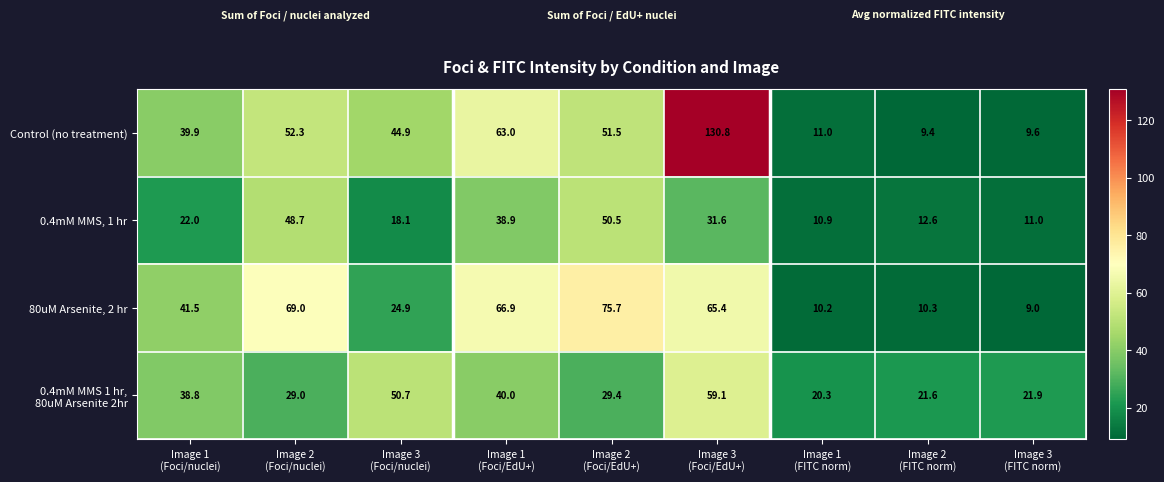

What is the difference between the second highest and minimum values in the 80uM Arsenite, 2 hr series?

60.0